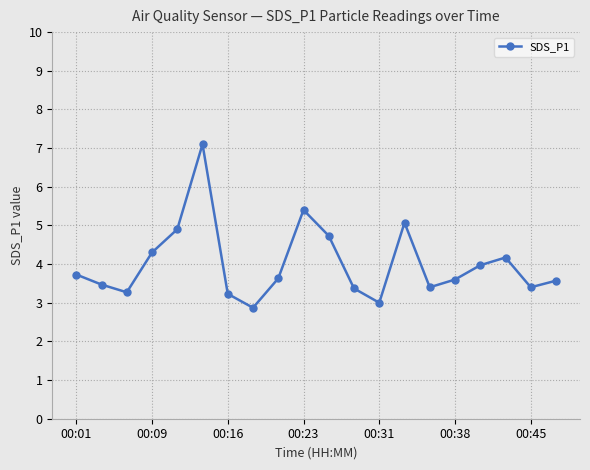

How many points are lower than both their immediate neighbors (excluding endpoints)?

5